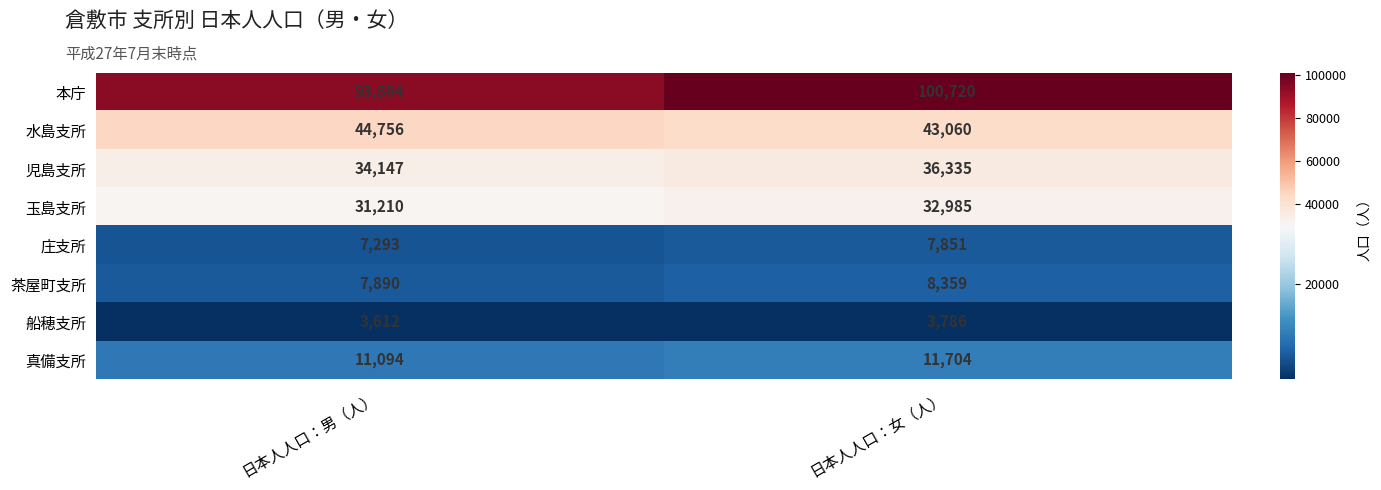

Rank the series by their maximum value, from highest to lowest.

本庁, 水島支所, 児島支所, 玉島支所, 真備支所, 茶屋町支所, 庄支所, 船穂支所